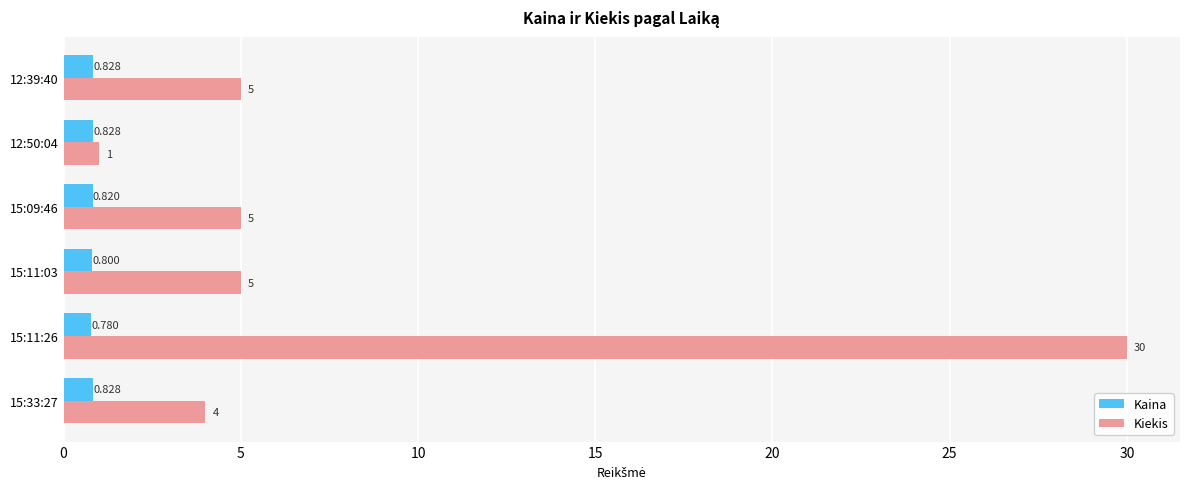

Is the value of Kiekis at 15:11:03 greater than the value of Kaina at 15:09:46?

Yes